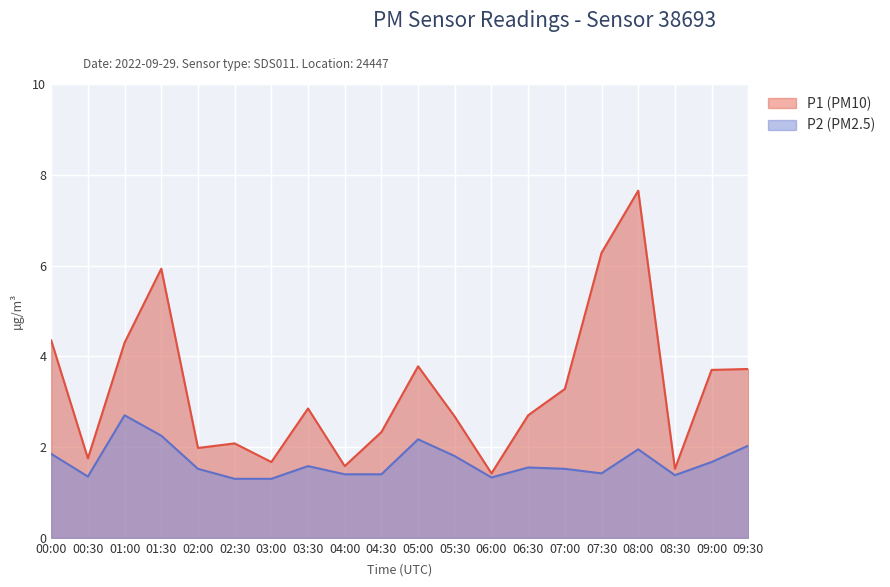

What is the label of the 14th point from the left?

06:30